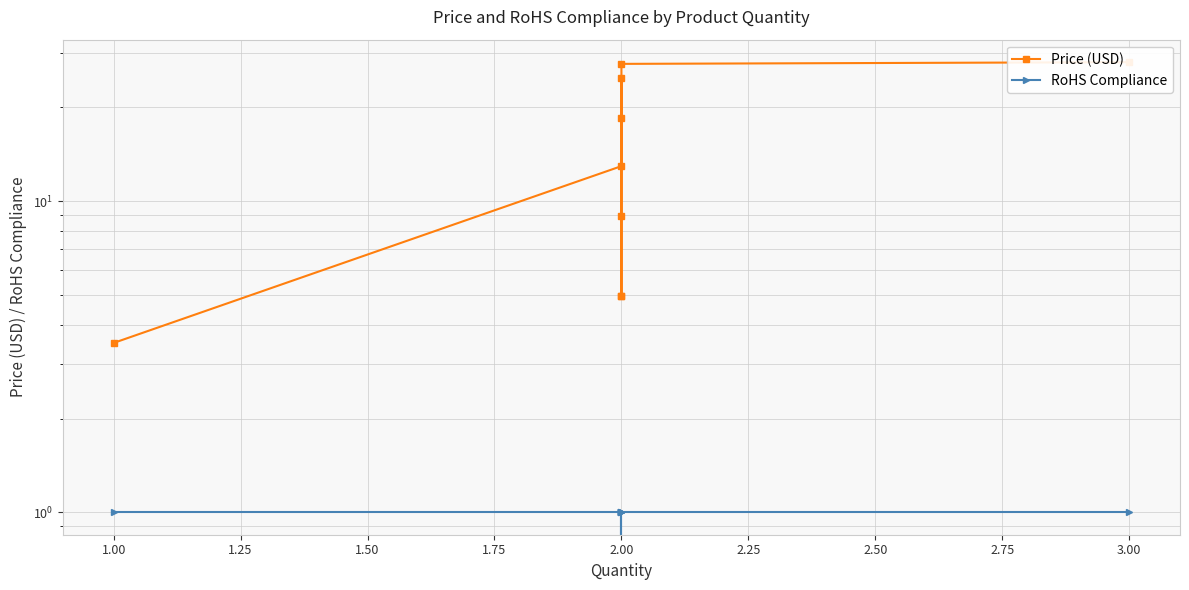

What is the greatest value displayed?

27.9